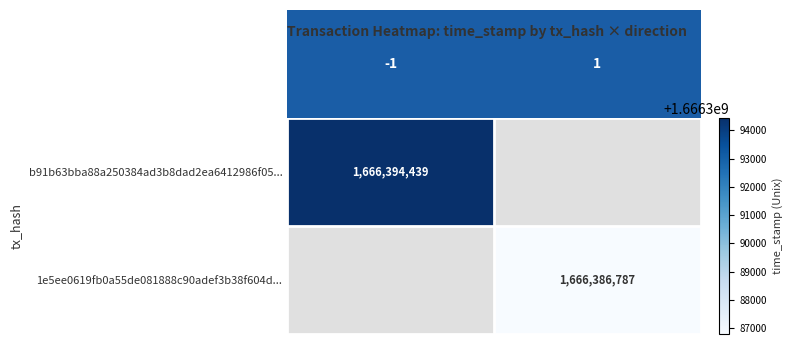

The value of b91b63bba88a250384ad3b8dad2ea6412986f05... at -1 is 1666394439. True or false?

True